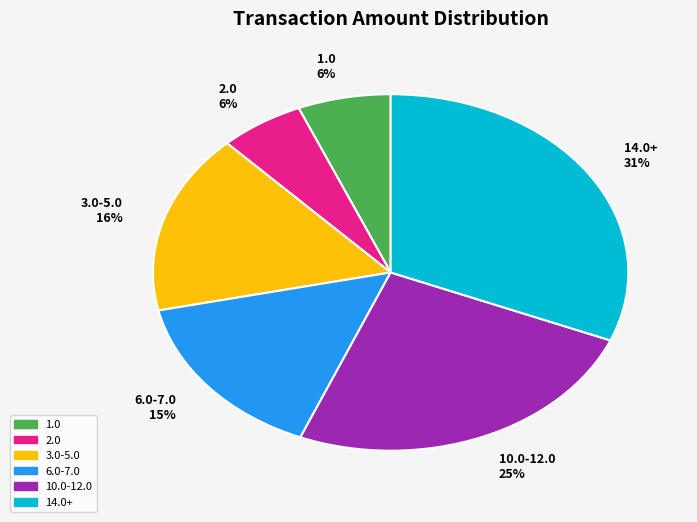

Between 14.0+ 31% and 10.0-12.0 25%, which is larger?

14.0+ 31%